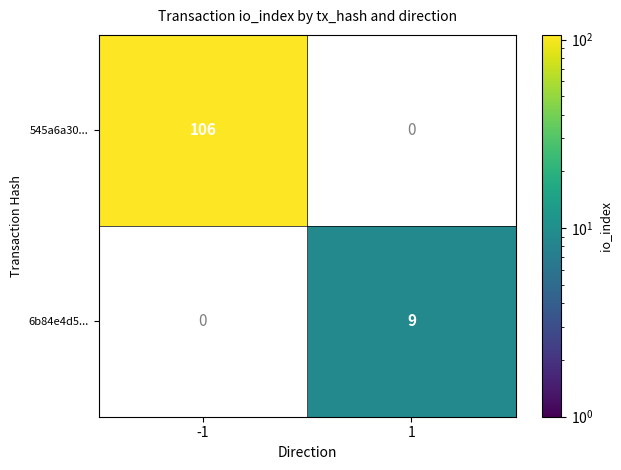

What is the minimum value shown in the chart?

9.0